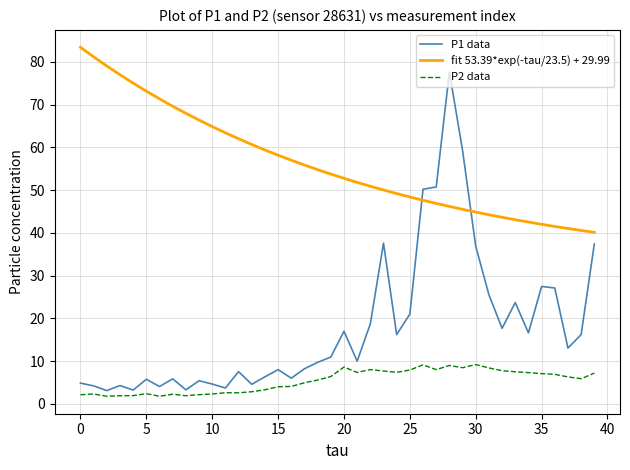

What is the difference between the maximum and minimum values in the P1 data series?

74.5